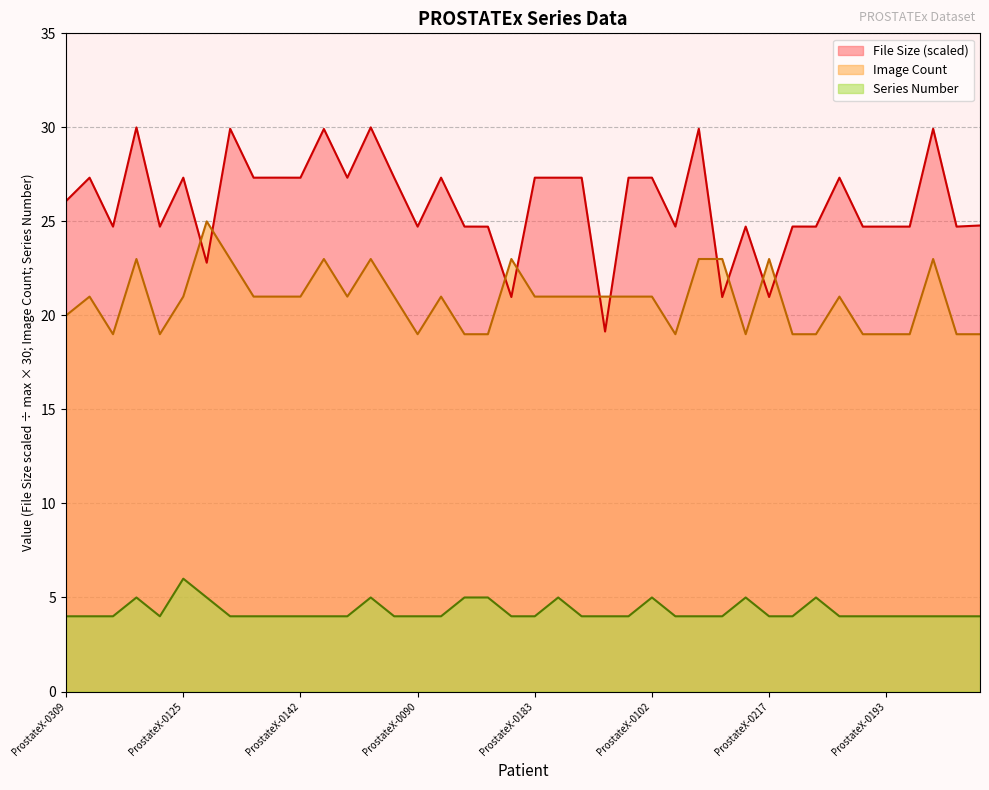

True or false: Series Number has a value of 4.0 at ProstateX-0094.

True